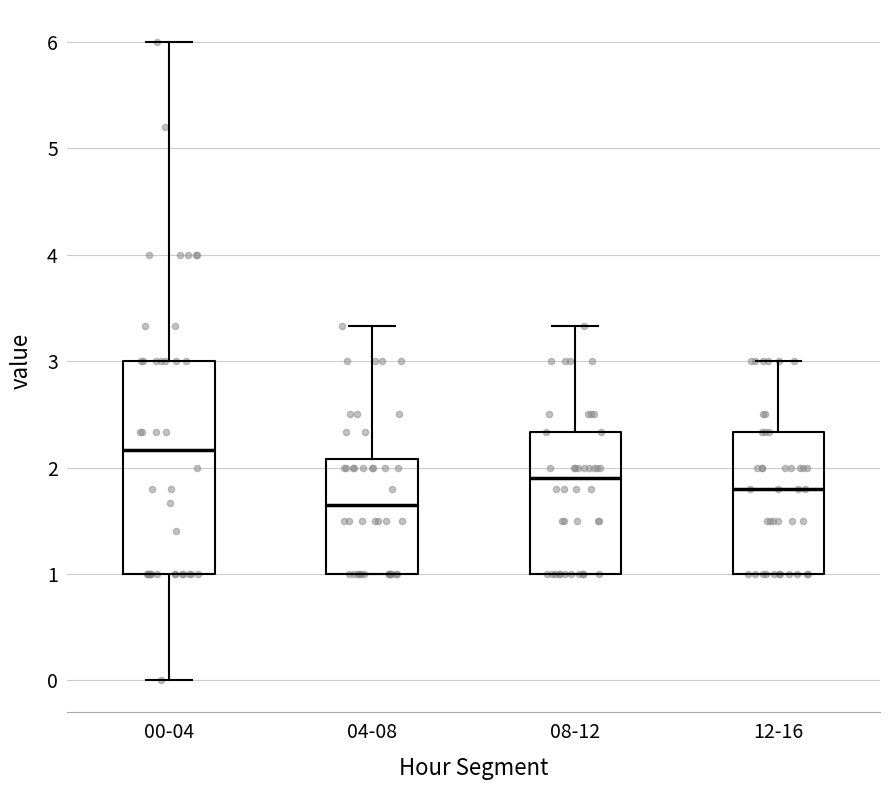

Reading left to right, transcribe this box plot: for each box, give where its median line is, the range the box spans, and where its two whiskers end, as read against the y-axis. The values are not printed on the chart, so give them approximately, as read against the axis.

00-04: median 2.2, box 1.0 to 3.0, whiskers 0.0 to 6.0
04-08: median 1.7, box 1.0 to 2.1, whiskers 1.0 to 3.3
08-12: median 1.9, box 1.0 to 2.3, whiskers 1.0 to 3.3
12-16: median 1.8, box 1.0 to 2.3, whiskers 1.0 to 3.0